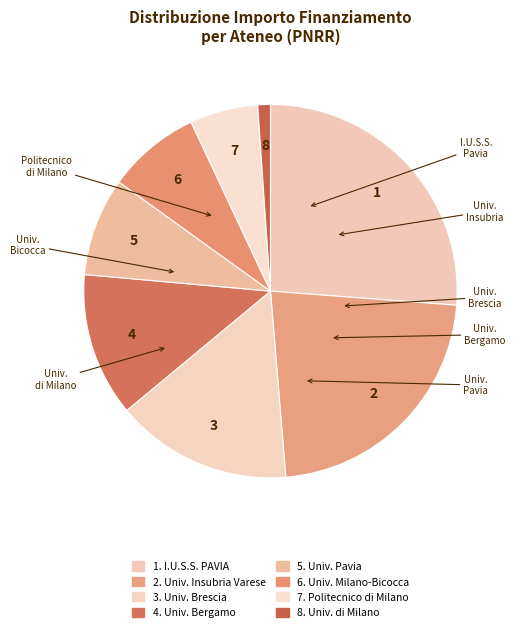

Count the number of slices in the pie.

8